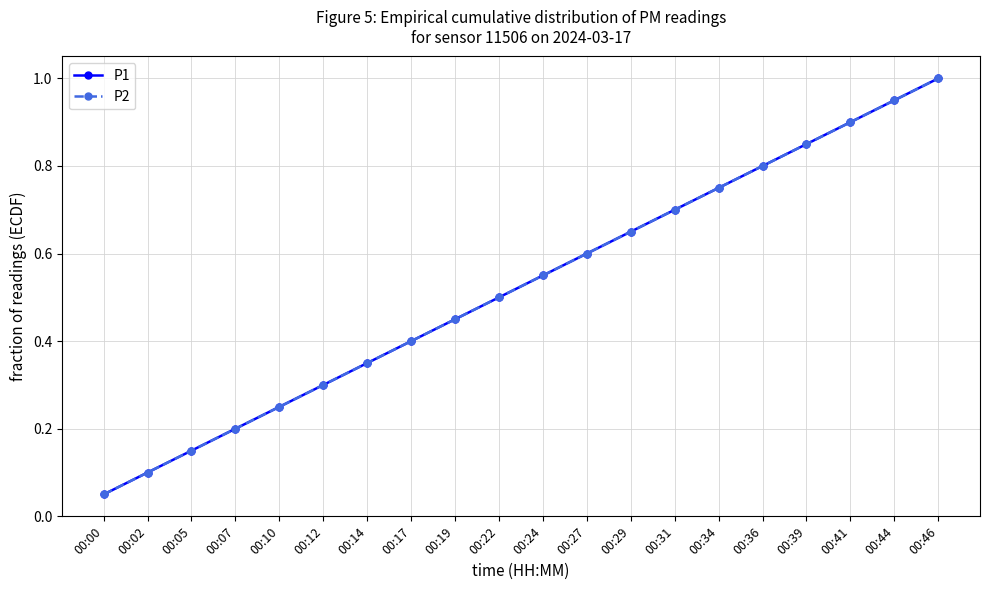

What is the total value across all series at 00:34?

1.5